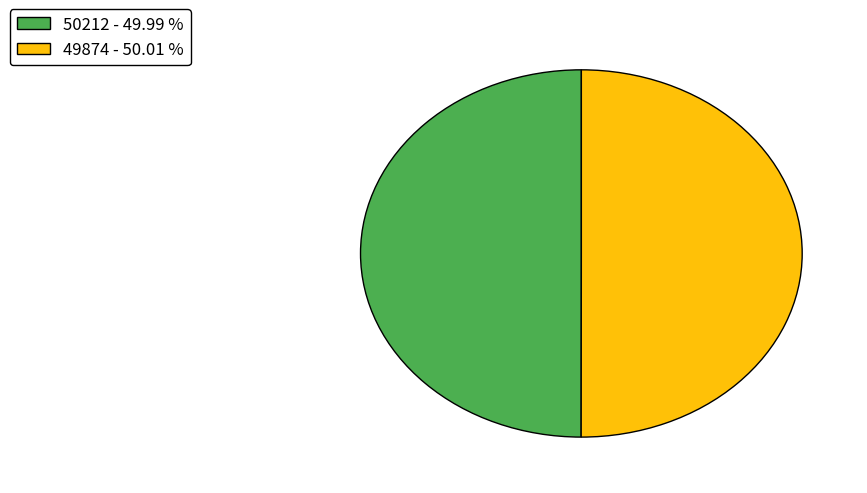

Do 50212 - 49.99 % and 49874 - 50.01 % together represent more than half of the pie?

Yes